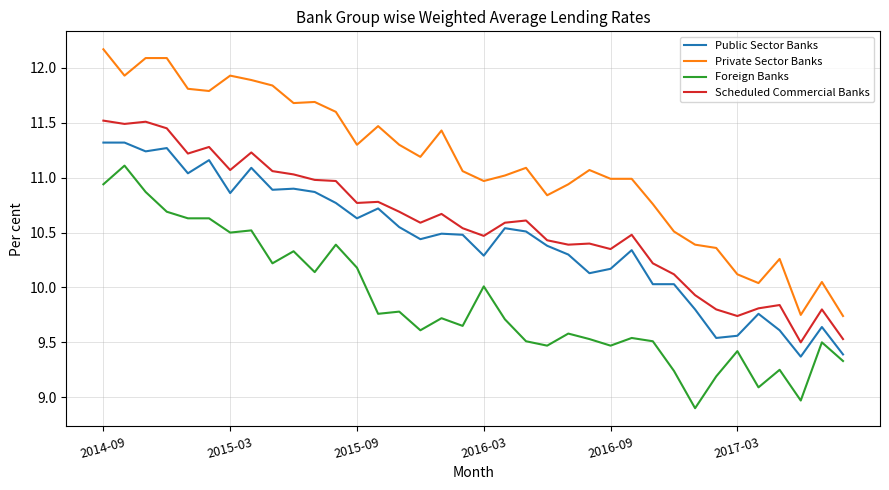

Which series has the largest total across all categories?

Private Sector Banks